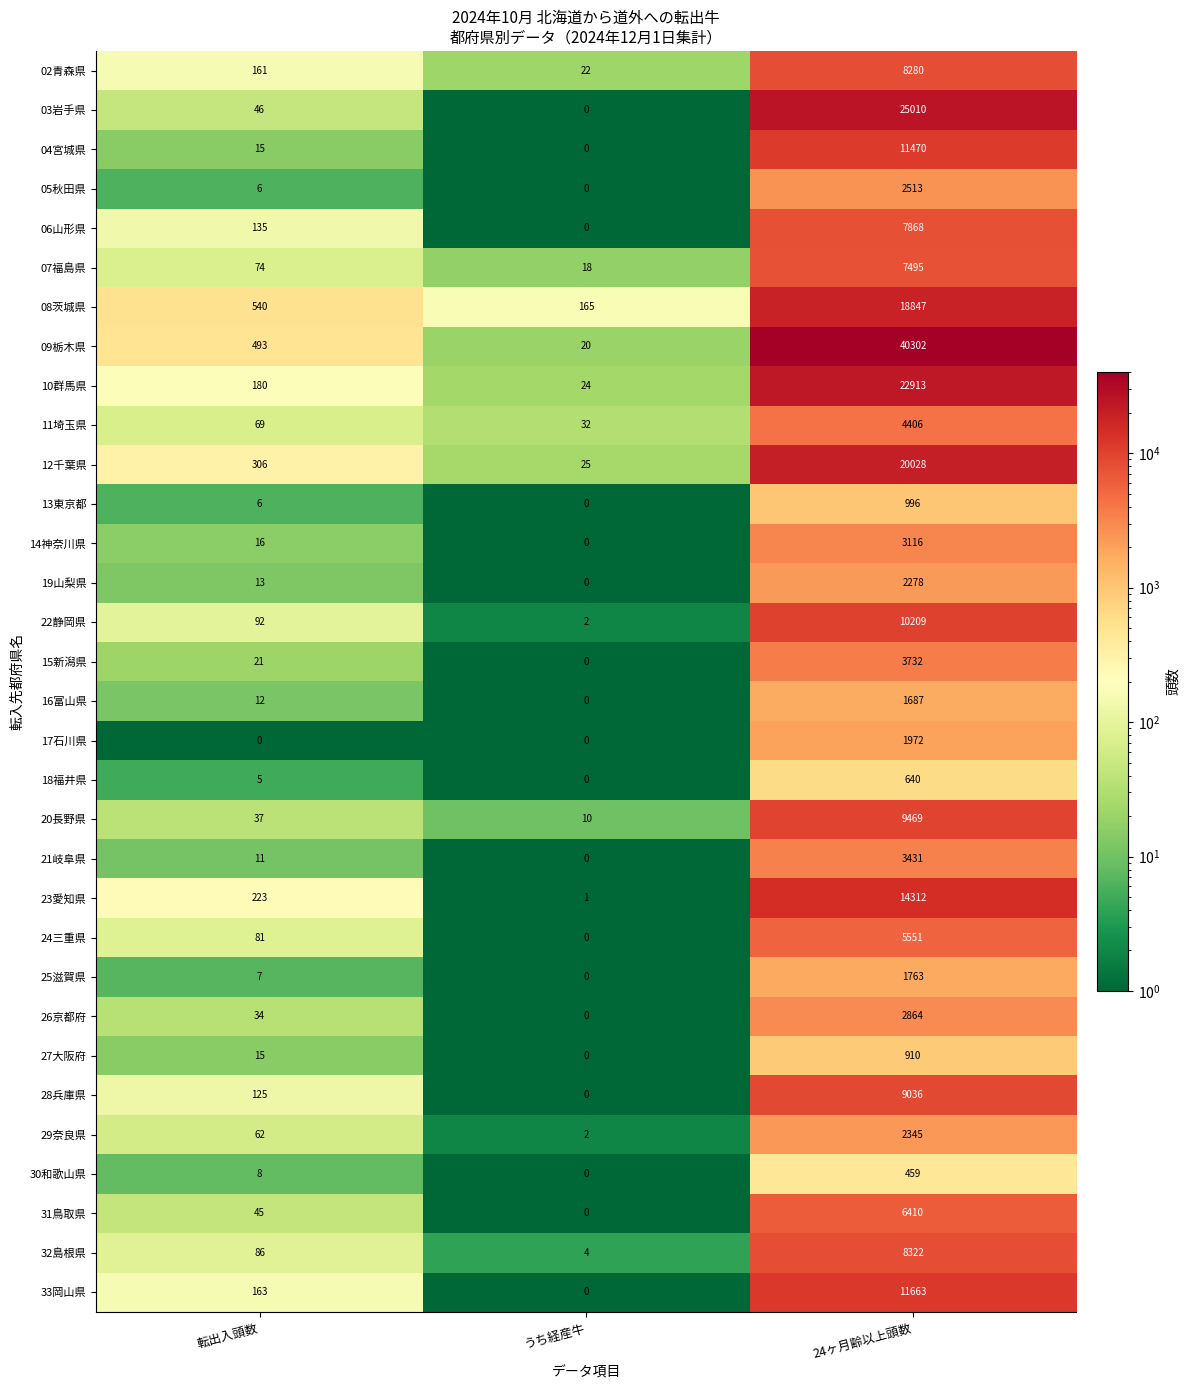

The 13東京都 series shows 3 at 転出入頭数. True or false?

False